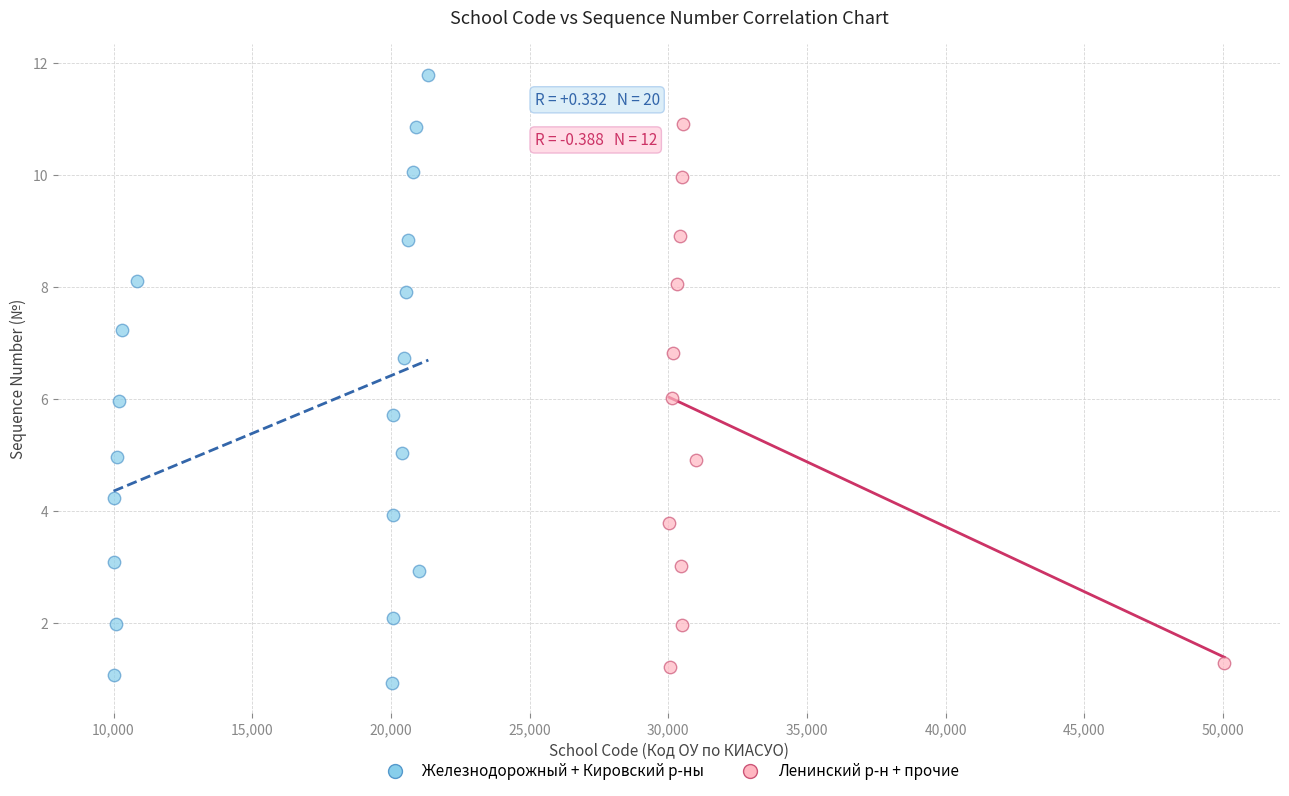

Which series reaches the maximum Y coordinate?

Железнодорожный + Кировский р-ны